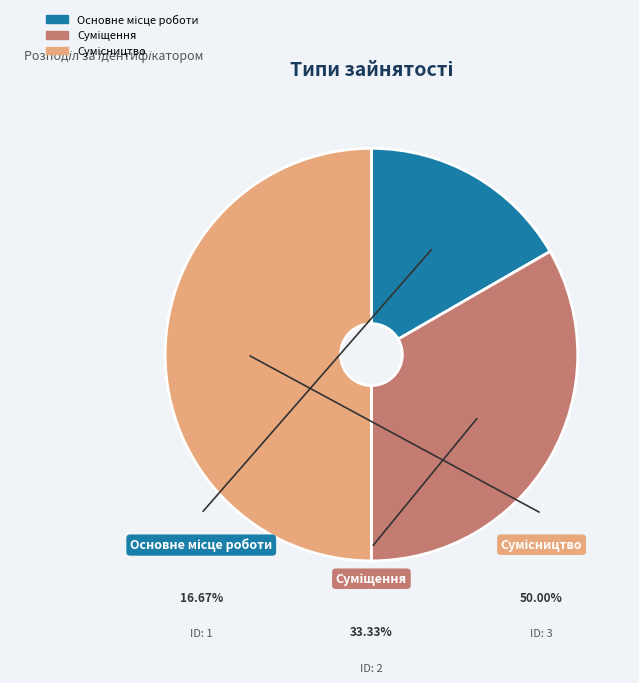

How many slices are in this pie chart?

3